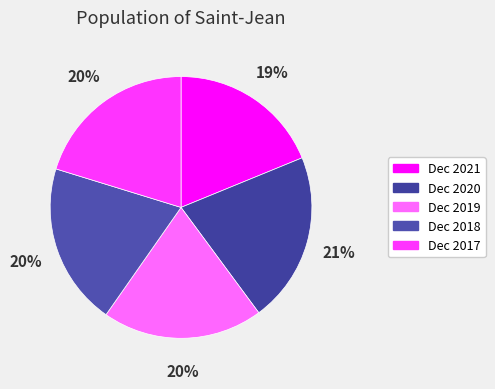

Which slice is the largest?

Dec 2020